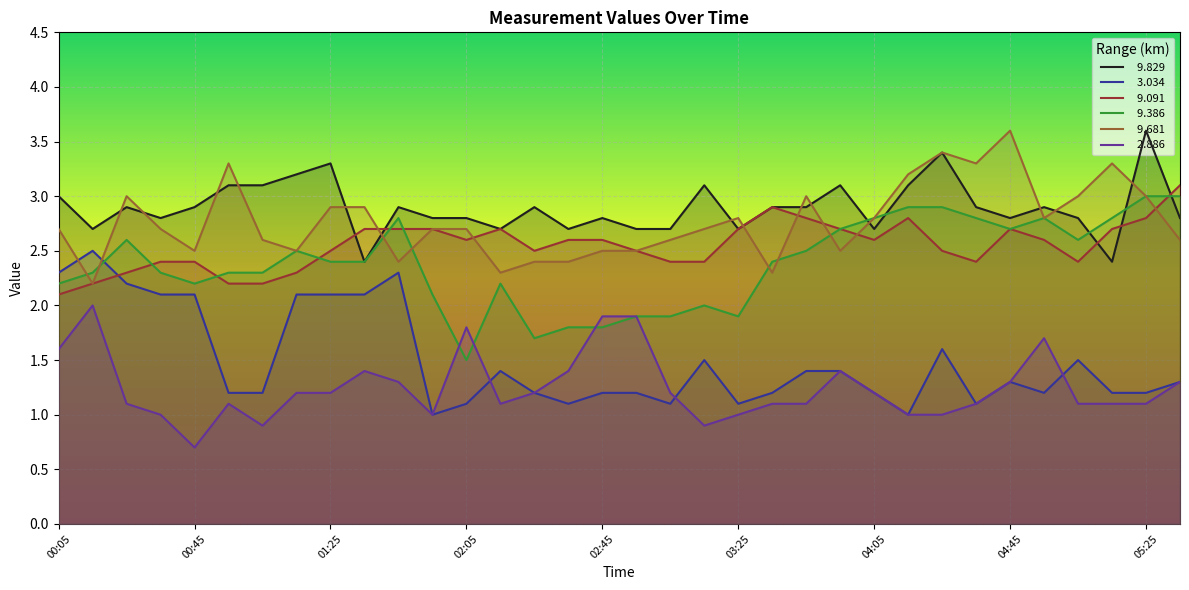

Does the chart display data point markers on the line(s)?

No